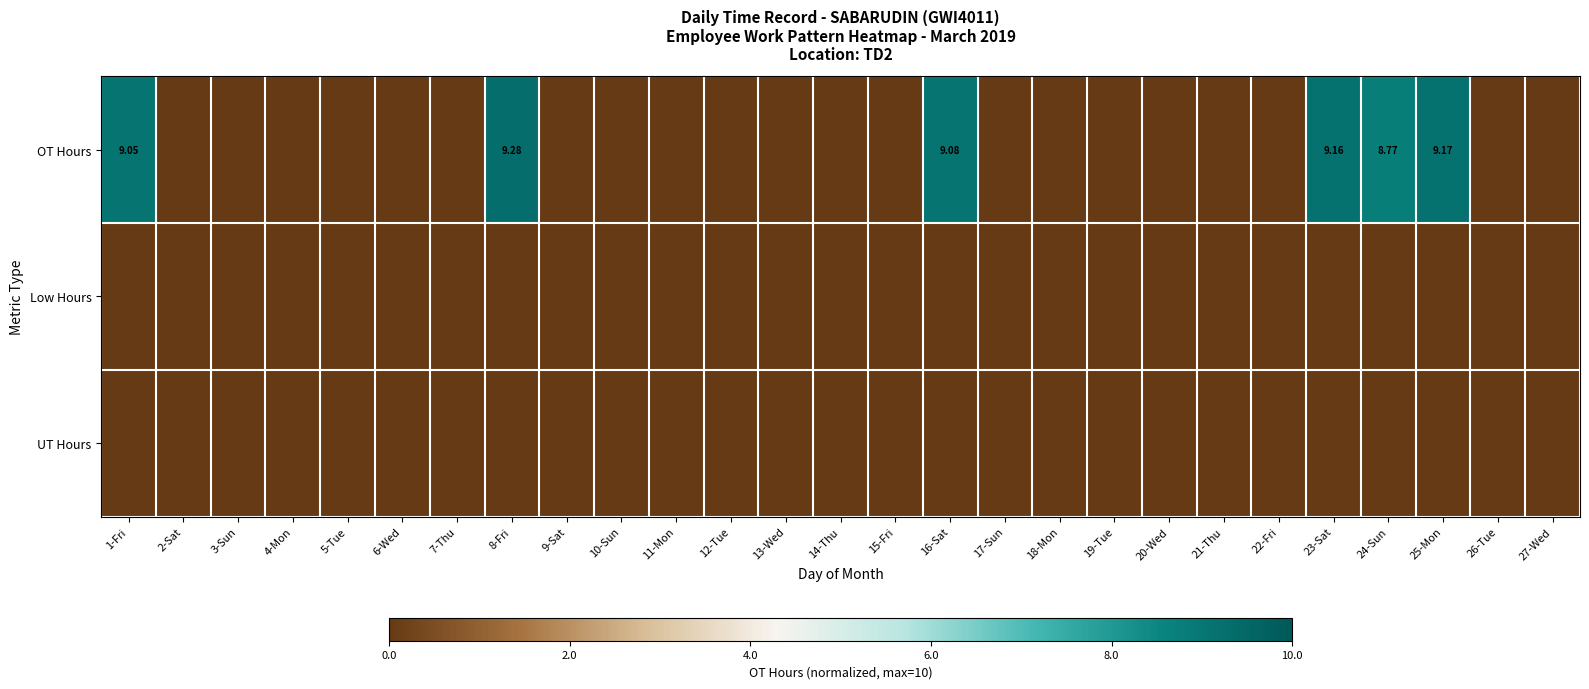

Count the number of data series in this chart.

3